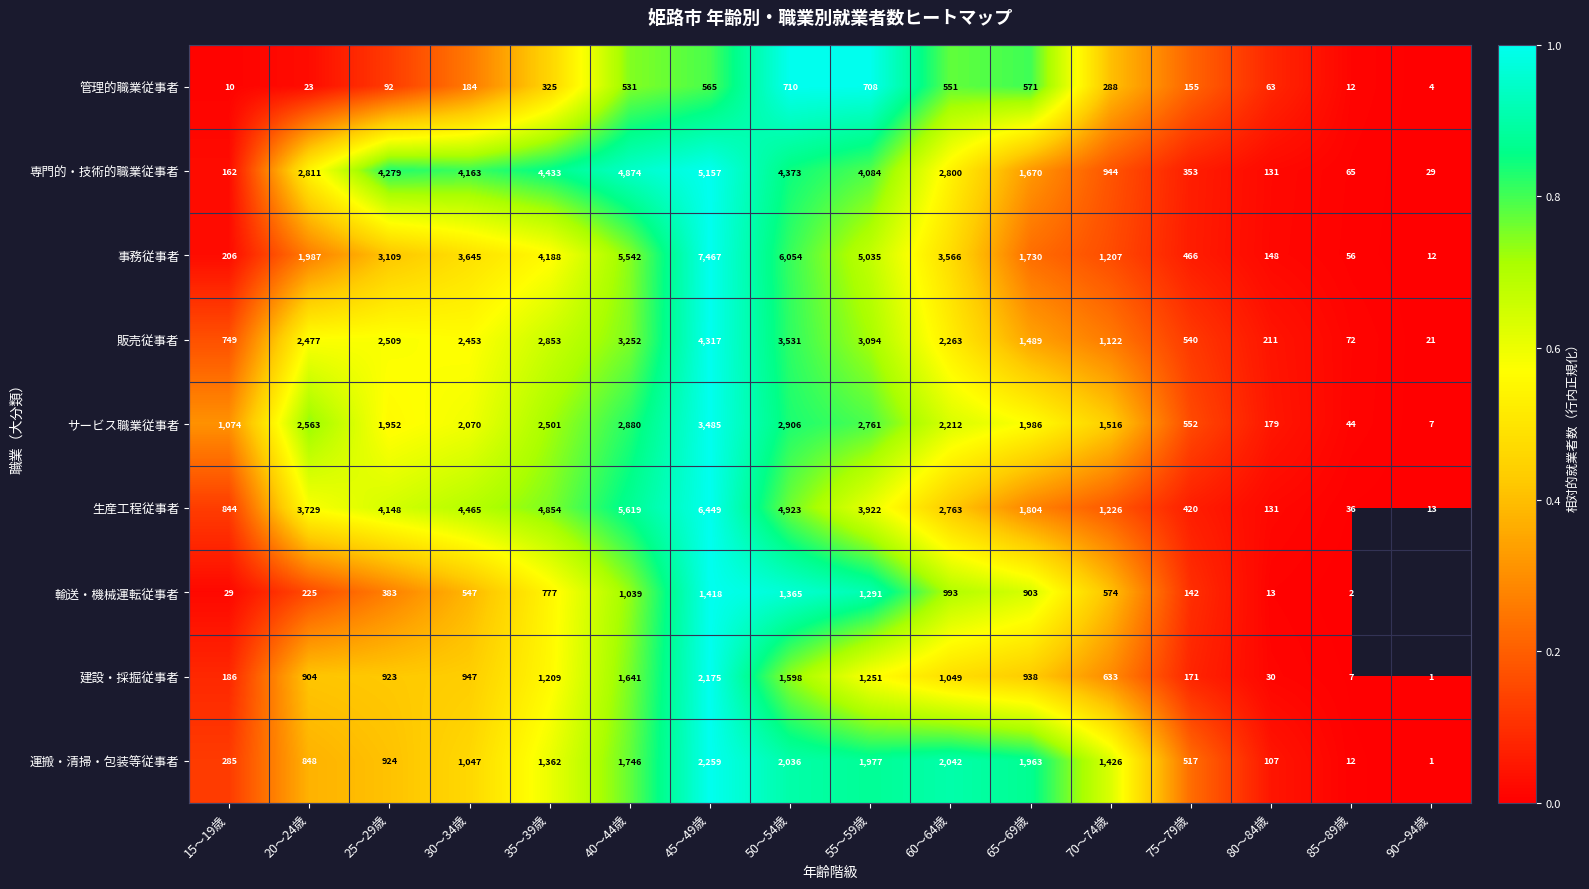

Is the value of 運搬・清掃・包装等従事者 at 15～19歳 greater than the value of 販売従事者 at 50～54歳?

No